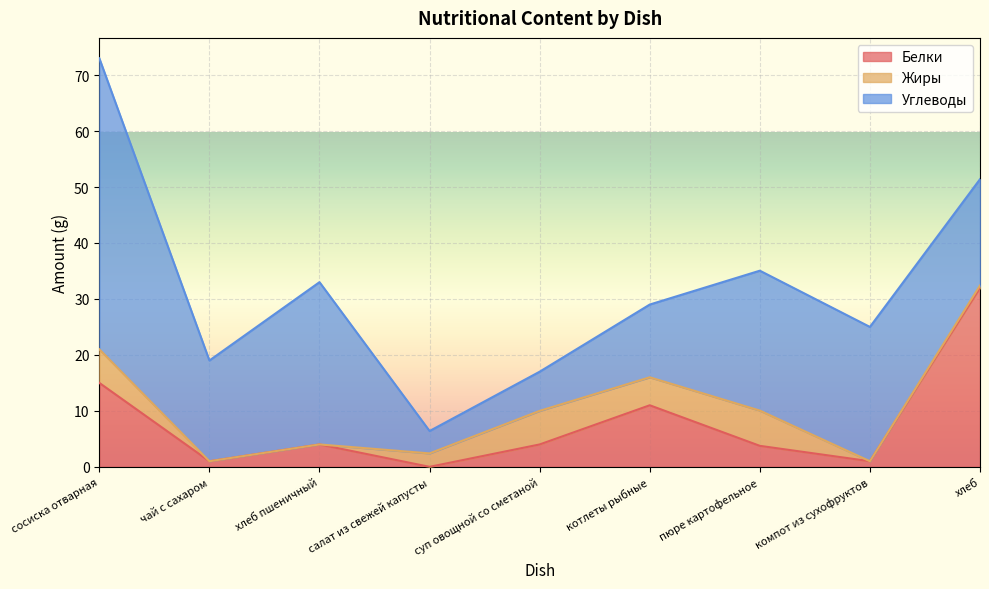

What is the difference between the maximum and minimum values in the Углеводы series?

48.0